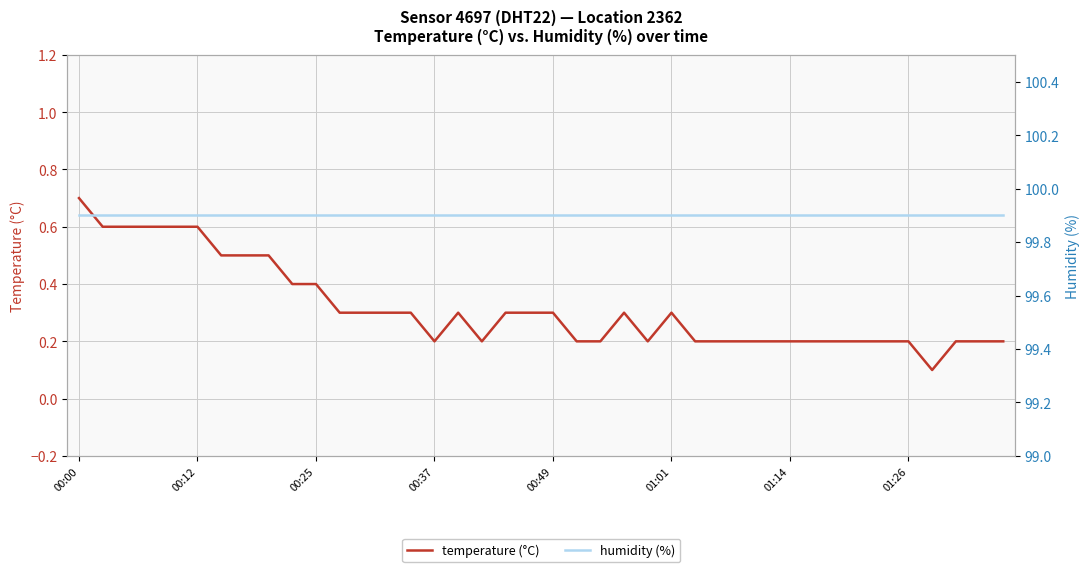

True or false: humidity (%) has more than 0 interior local peaks.

False